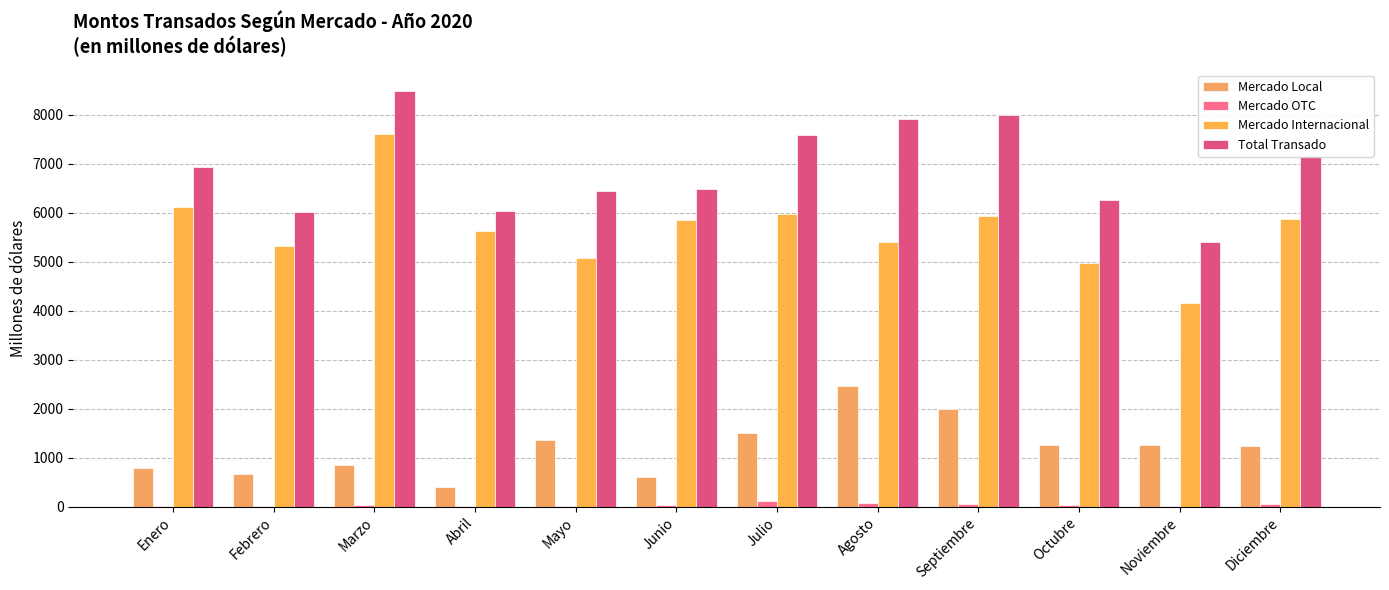

List the series in order of their peak value, lowest first.

Mercado OTC, Mercado Local, Mercado Internacional, Total Transado